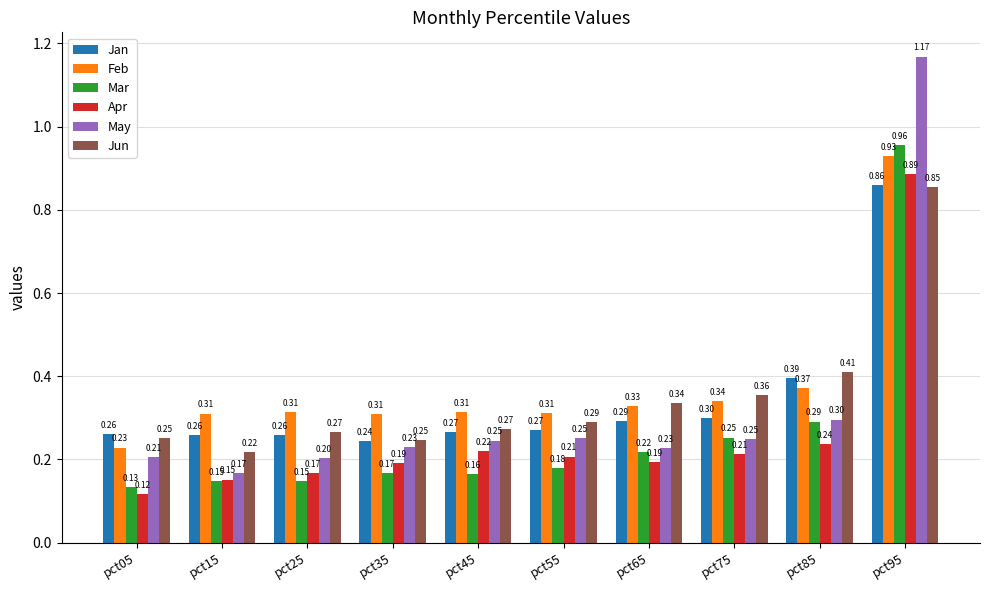

Which series has the largest range (max minus min)?

May